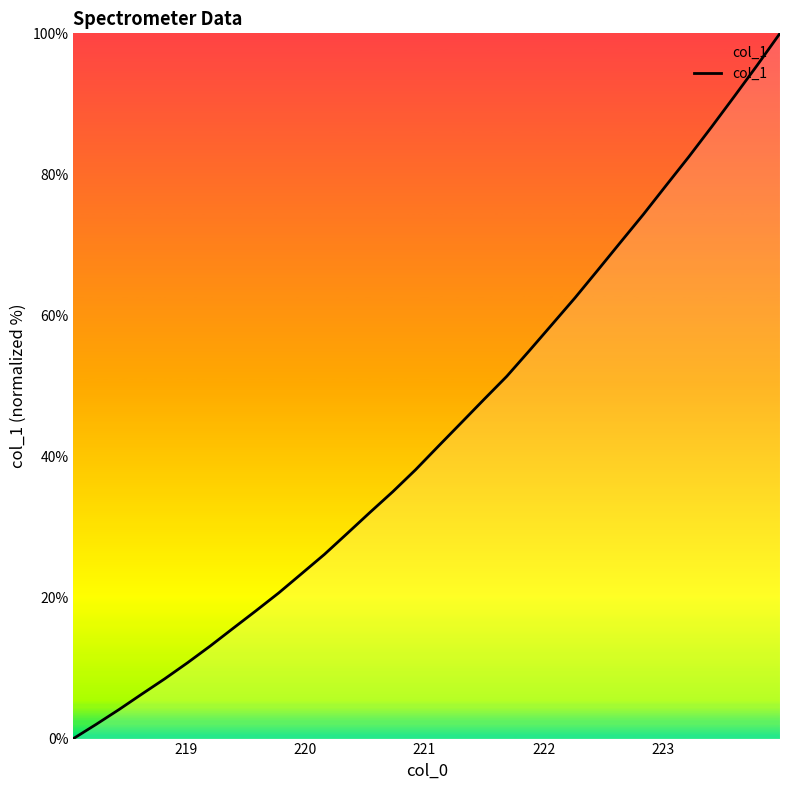

What is the difference between the maximum and minimum values?

100.0